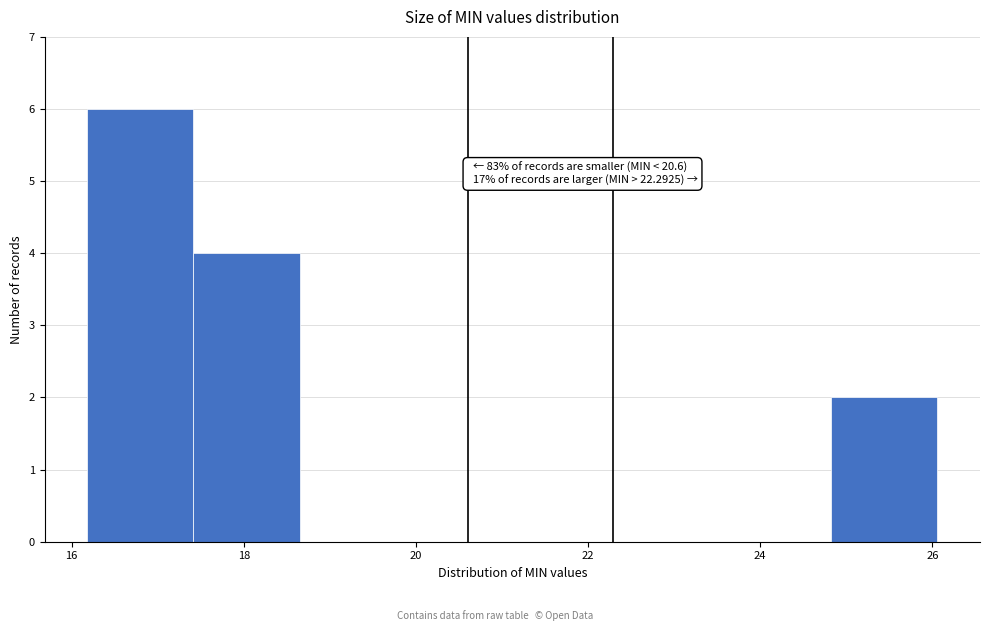

Over which range of the x-axis is the bar tallest?

16.2 to 17.4